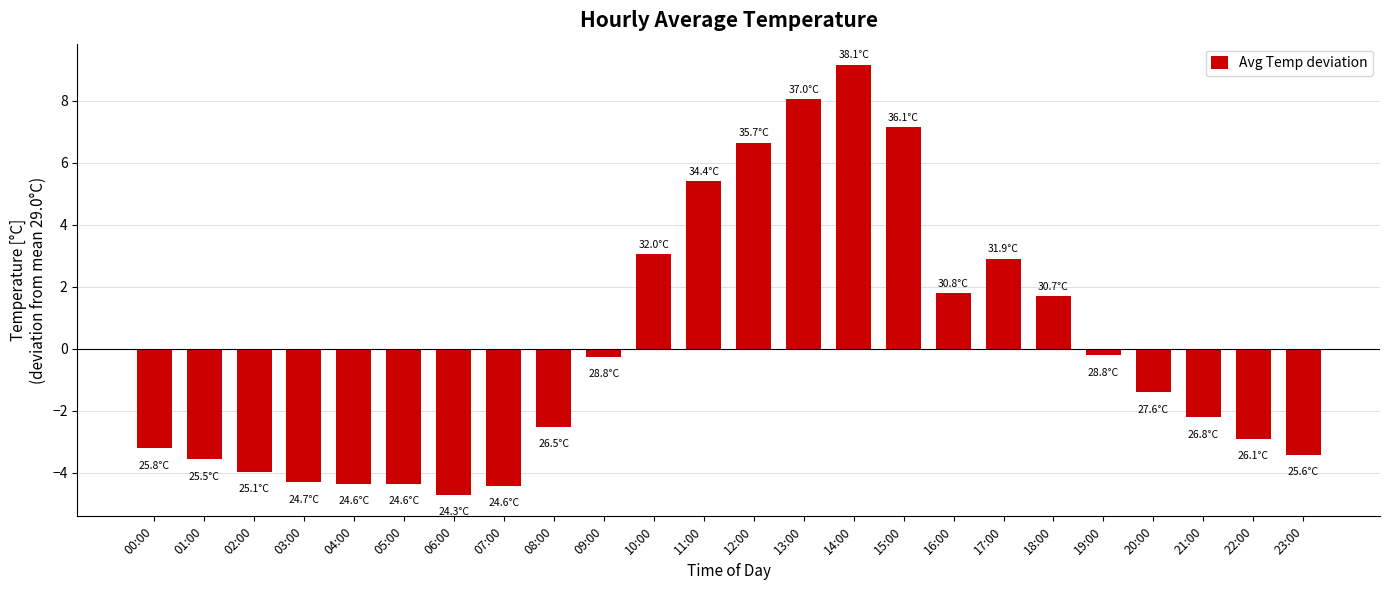

True or false: the data shows -4.4 at 05:00.

True